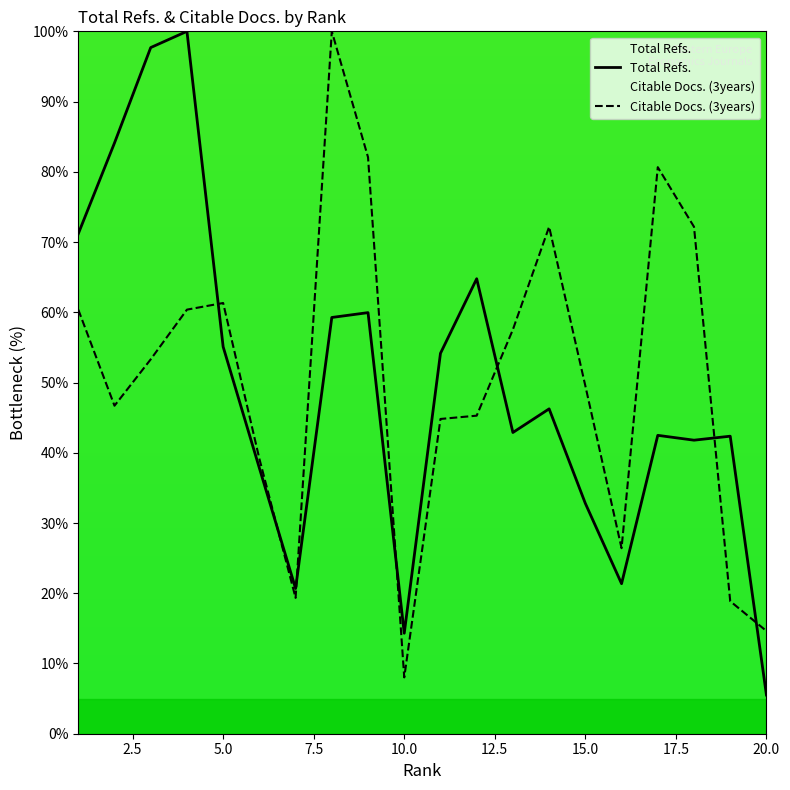

Does the chart have visible grid lines?

No